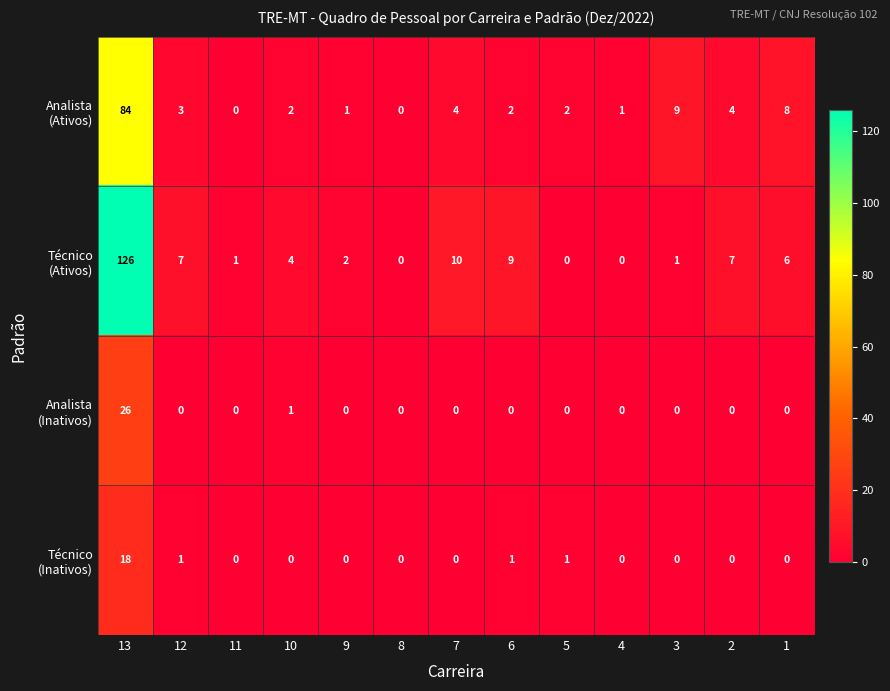

What is the total value across all series at 9?

3